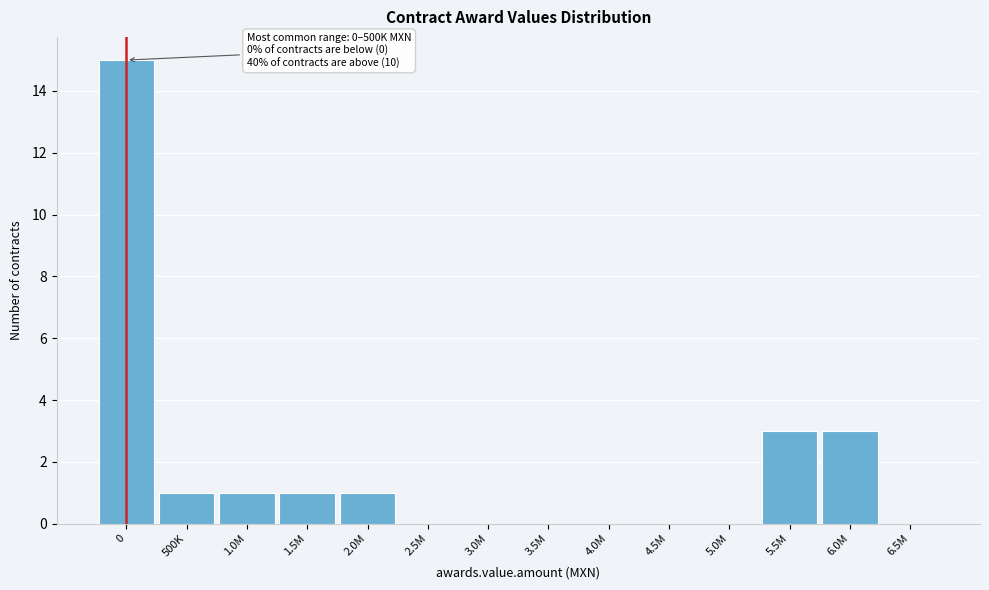

Reading left to right, extract all data points from this chart.

0=15	500K=1	1.0M=1	1.5M=1	2.0M=1	2.5M=0	3.0M=0	3.5M=0	4.0M=0	4.5M=0	5.0M=0	5.5M=3	6.0M=3	6.5M=0